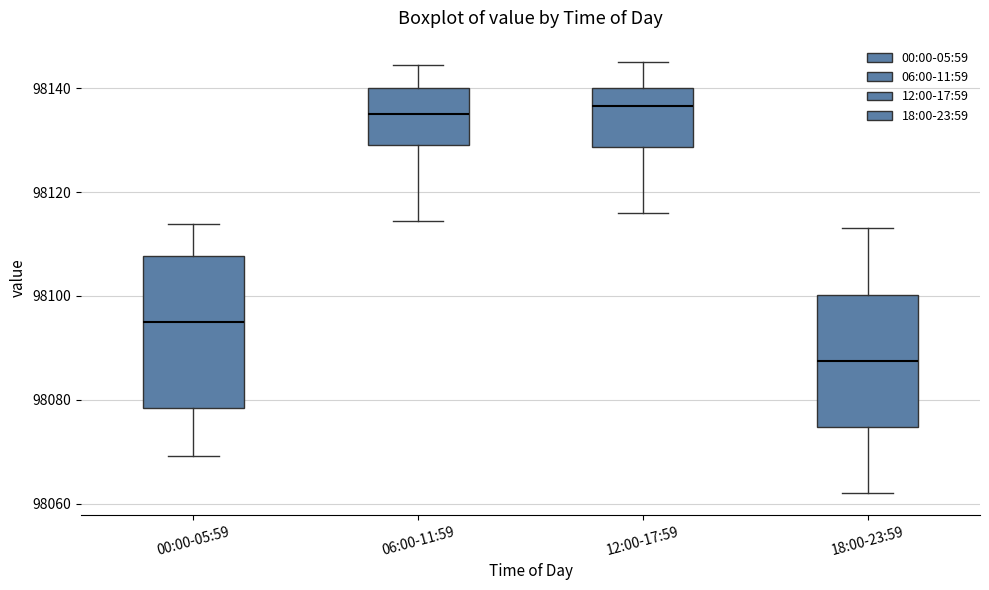

Reading left to right, transcribe this box plot: for each box, give where its median line is, the range the box spans, and where its two whiskers end, as read against the y-axis. The values are not printed on the chart, so give them approximately, as read against the axis.

00:00-05:59: median 98096, box 98078 to 98108, whiskers 98070 to 98114
06:00-11:59: median 98136, box 98128 to 98140, whiskers 98114 to 98144
12:00-17:59: median 98136, box 98128 to 98140, whiskers 98116 to 98146
18:00-23:59: median 98088, box 98074 to 98100, whiskers 98062 to 98114